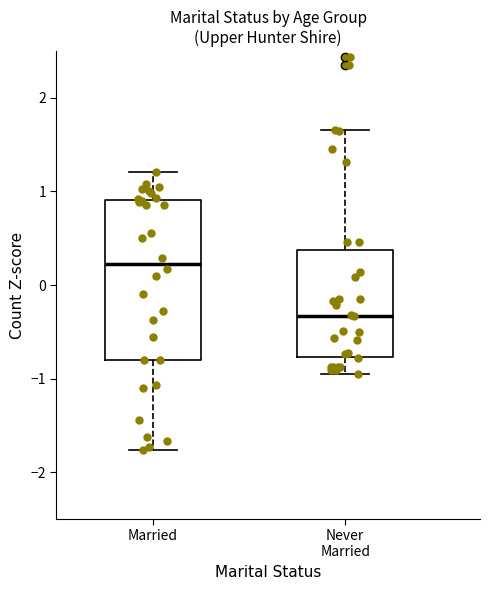

Reading left to right, transcribe this box plot: for each box, give where its median line is, the range the box spans, and where its two whiskers end, as read against the y-axis. The values are not printed on the chart, so give them approximately, as read against the axis.

Married: median 0.2, box -0.8 to 0.9, whiskers -1.8 to 1.2
Never Married: median -0.3, box -0.8 to 0.4, whiskers -0.9 to 1.7